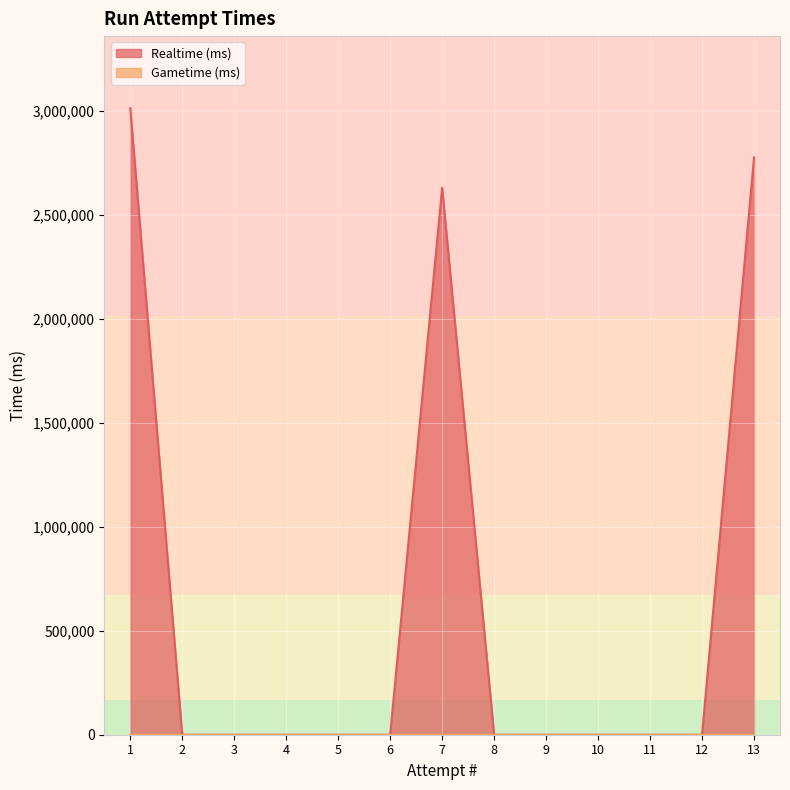

Which series has the largest range (max minus min)?

Realtime (ms)